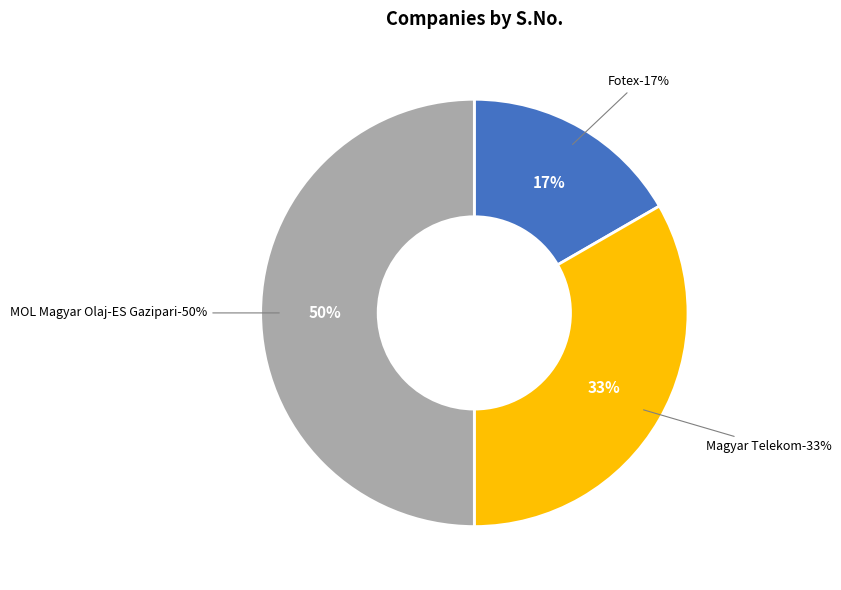

What percentage do Magyar Telekom and MOL Magyar Olaj-ES Gazipari together represent?

83.3%